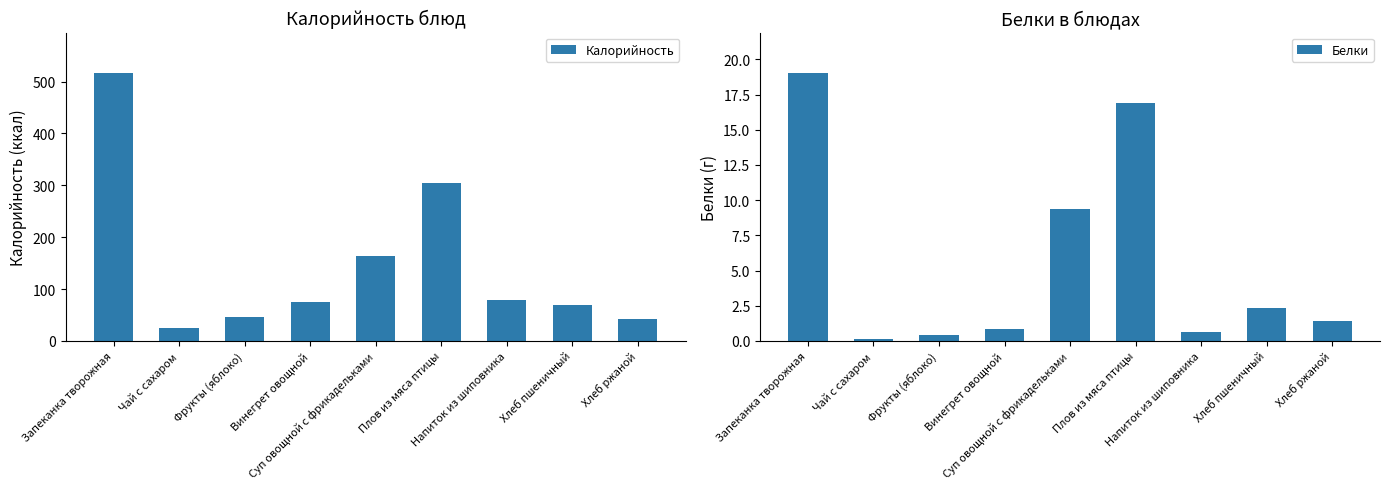

Reading left to right, extract all data points from this chart.

Калорийность: Запеканка творожная=517.0	Чай с сахаром=25.8	Фрукты (яблоко)=47.0	Винегрет овощной=75.1	Суп овощной с фрикадельками=163.2	Плов из мяса птицы=305.3	Напиток из шиповника=79.4	Хлеб пшеничный=70.1	Хлеб ржаной=42.0
Белки: Запеканка творожная=19.1	Чай с сахаром=0.1	Фрукты (яблоко)=0.4	Винегрет овощной=0.8	Суп овощной с фрикадельками=9.3	Плов из мяса птицы=16.9	Напиток из шиповника=0.6	Хлеб пшеничный=2.4	Хлеб ржаной=1.4